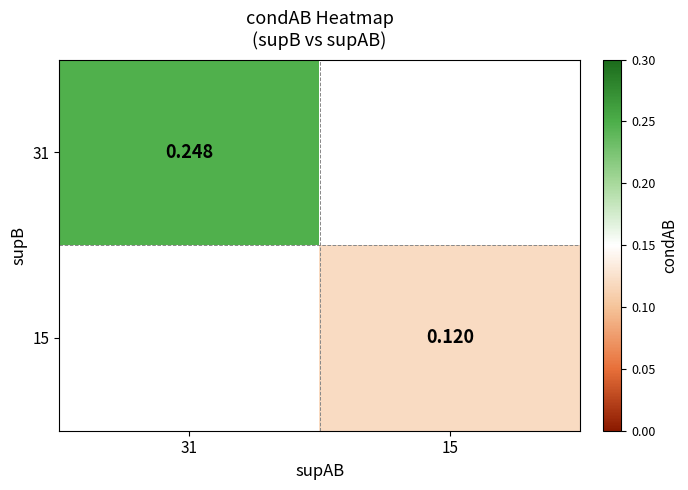

Is the value of 31 at 15 greater than the value of 15 at 31?

No